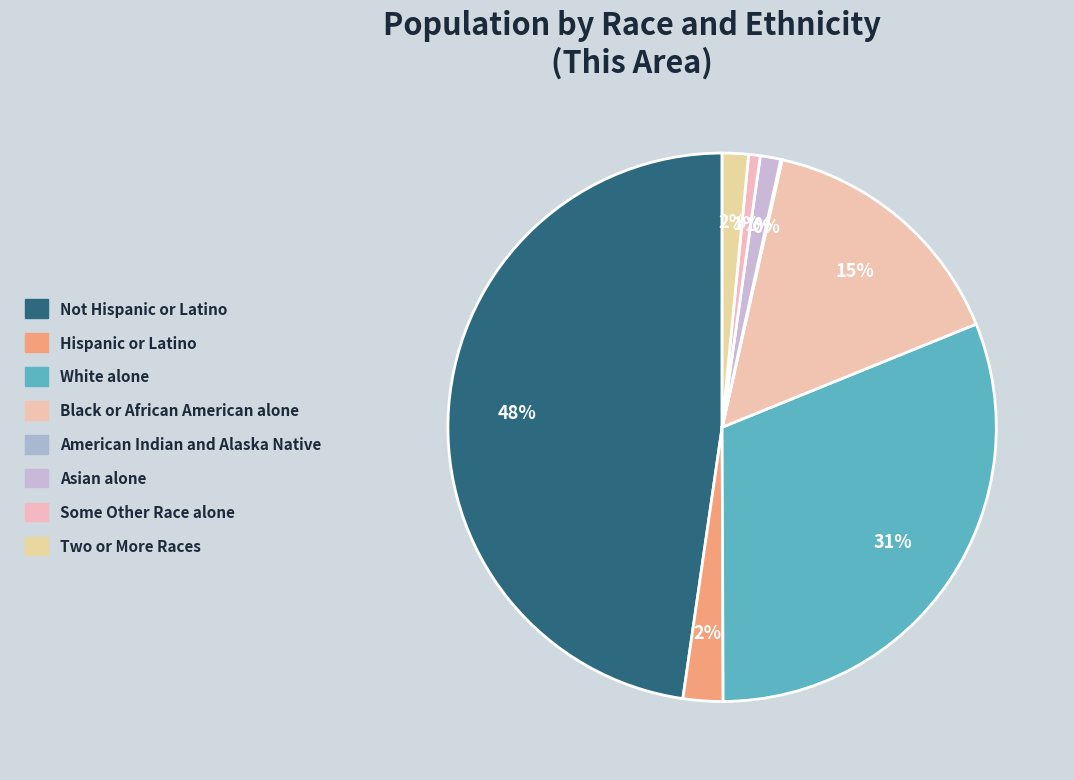

How many segments does this pie chart have?

8